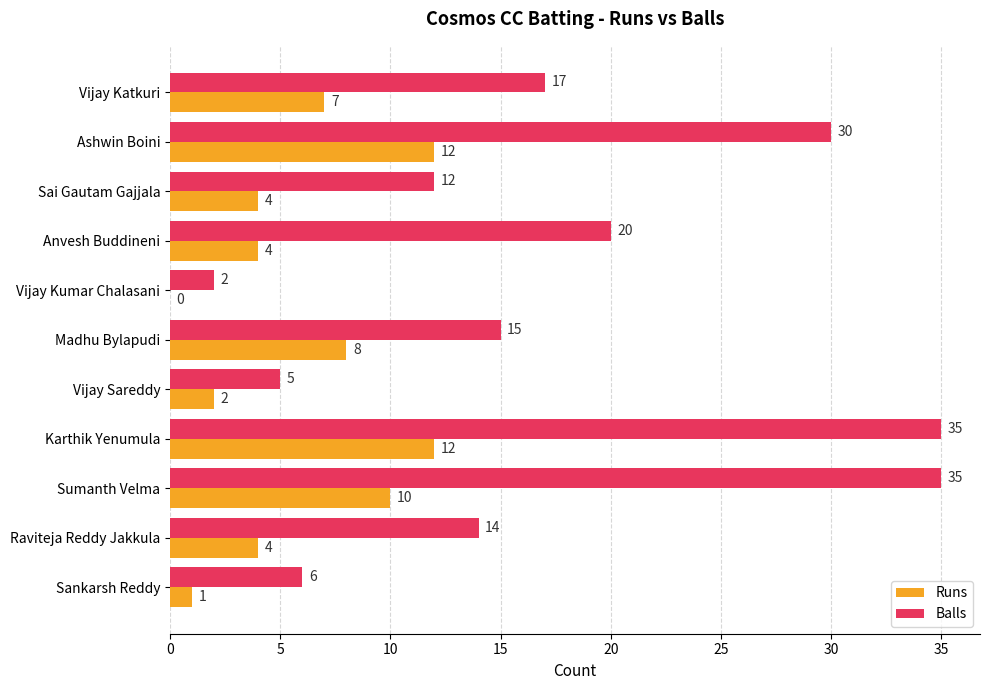

How many categories are shown in the chart?

11